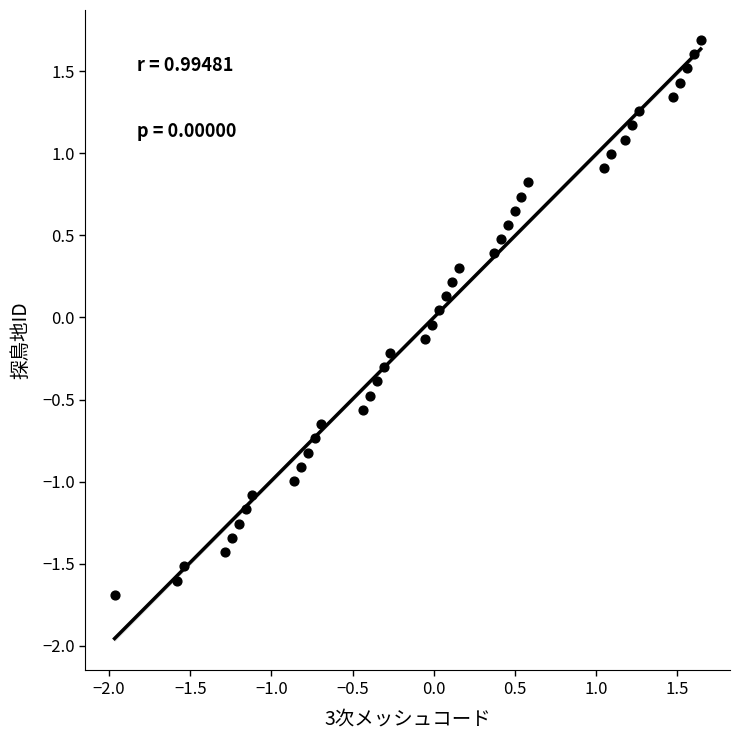

What is the range of X values (max minus min)?

3.6